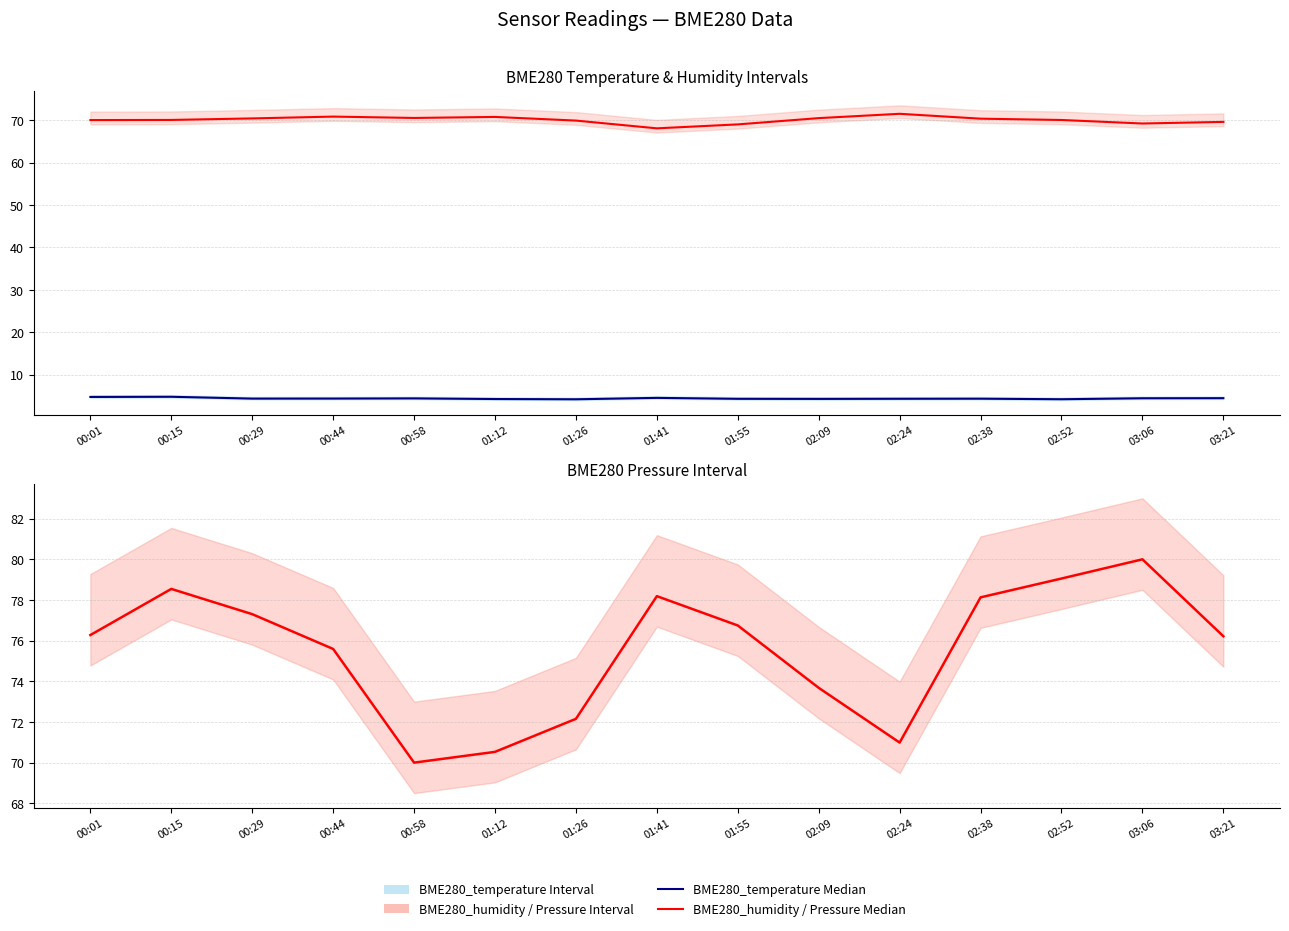

What is the average value of the BME280_humidity Median series?

70.1